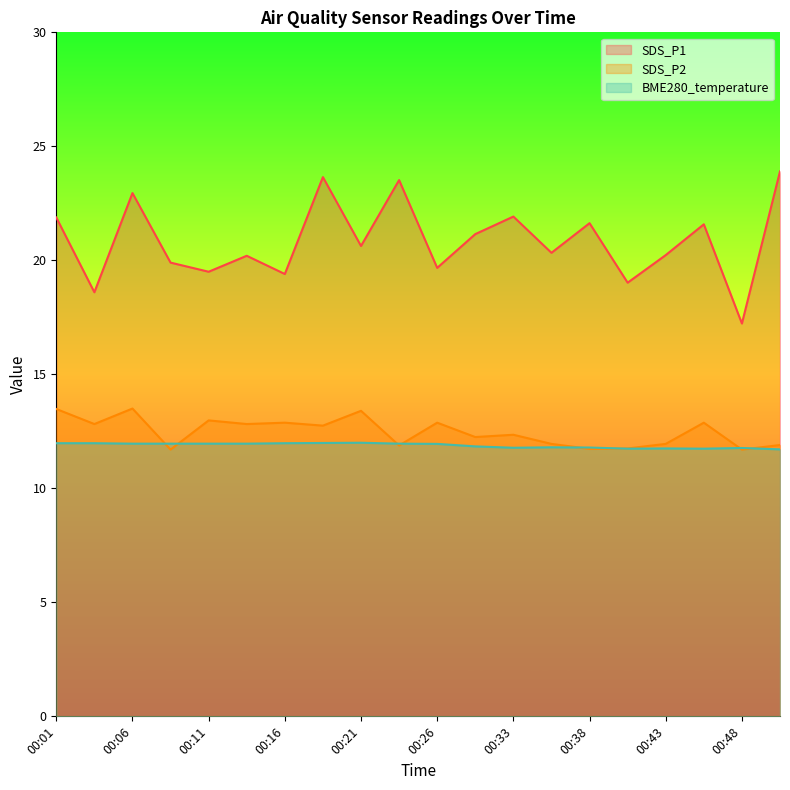

In BME280_temperature, how many points are lower than both neighbors (excluding endpoints)?

3